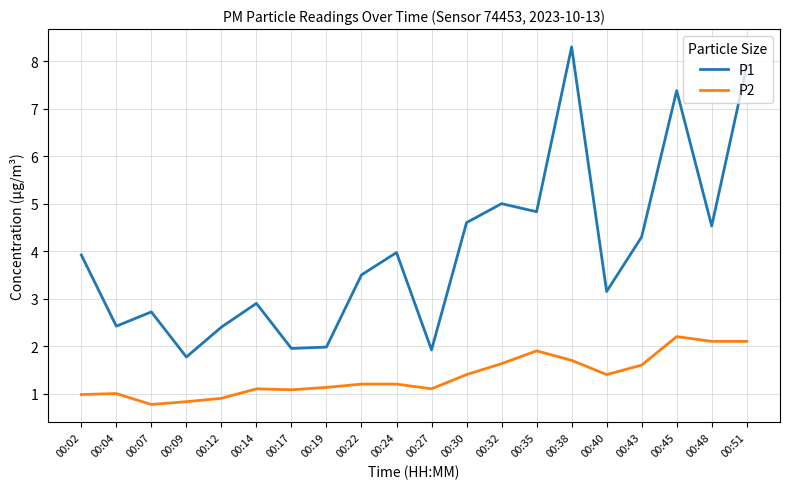

What is the minimum value shown in the chart?

0.8